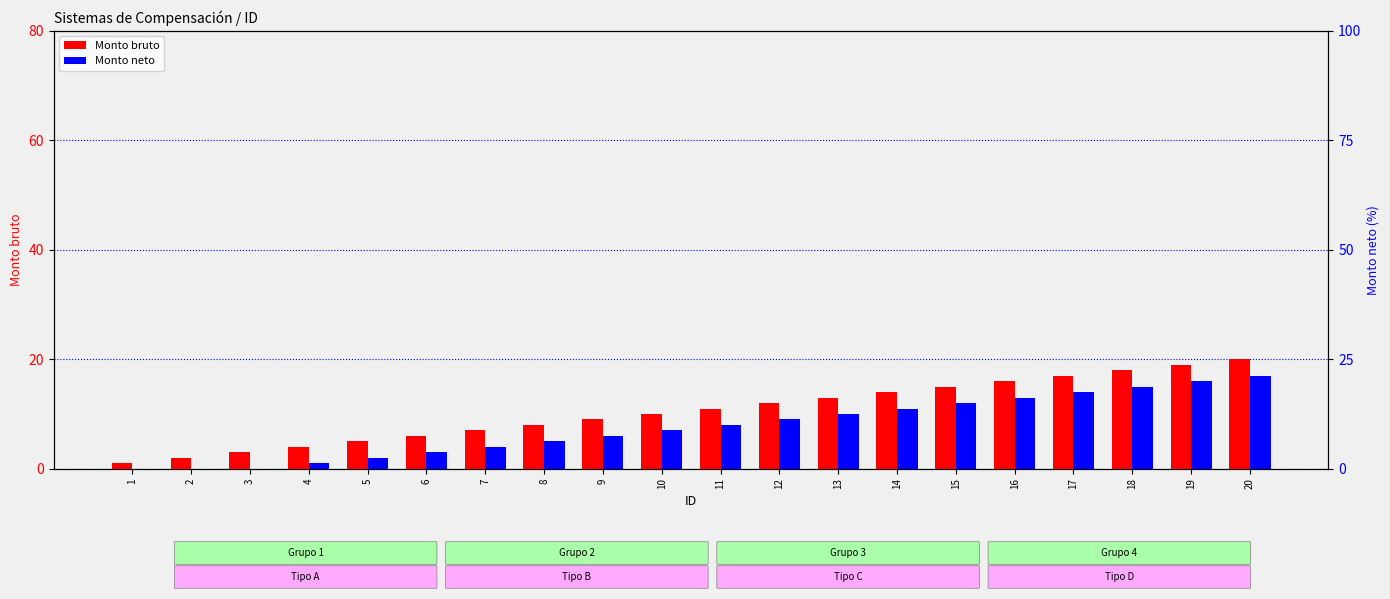

Are the bars horizontal?

No